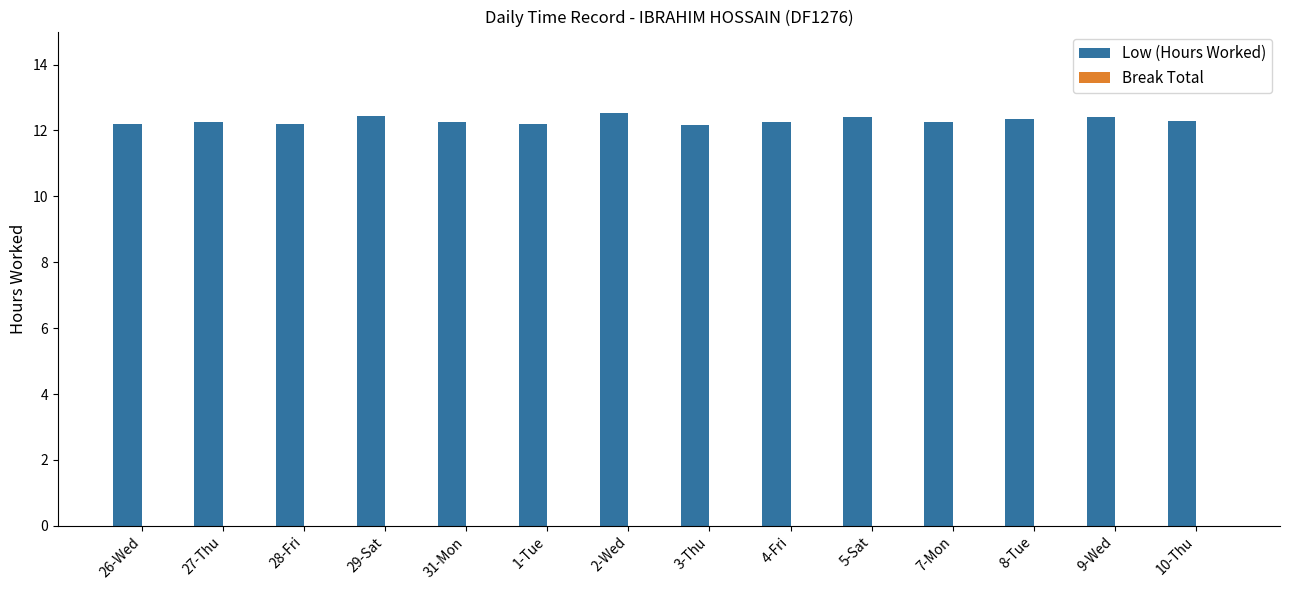

How many bars are there in total?

14